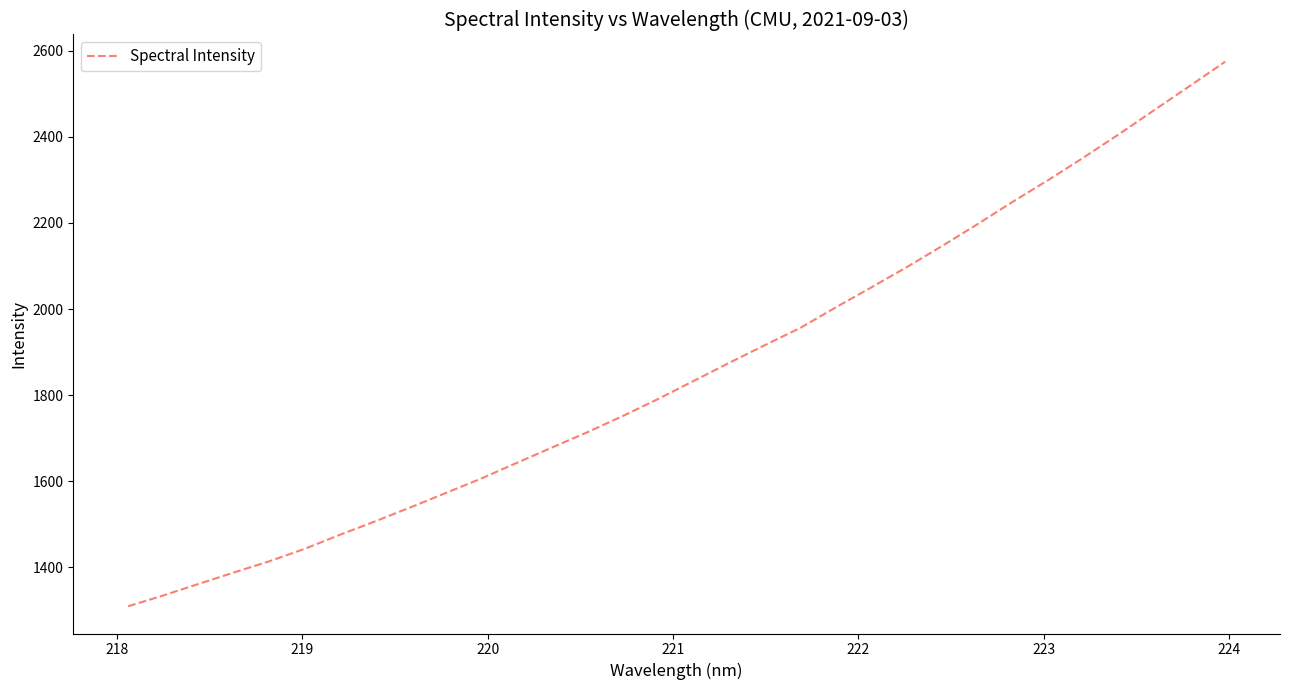

What is the smallest value displayed?

1310.0